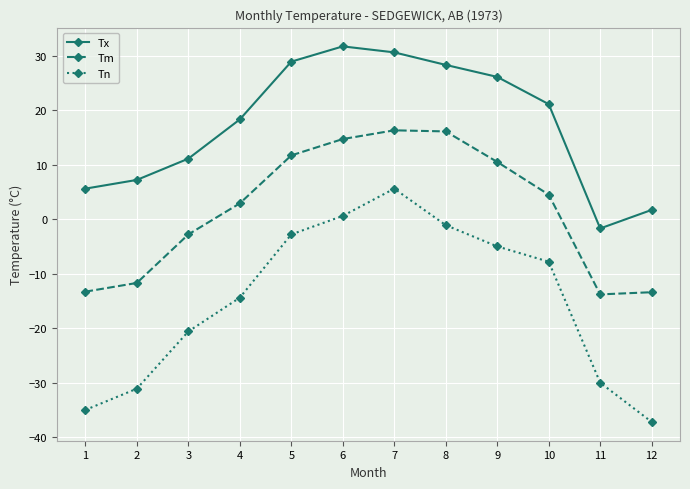

What are all the series names shown in the legend?

Tx, Tm, Tn